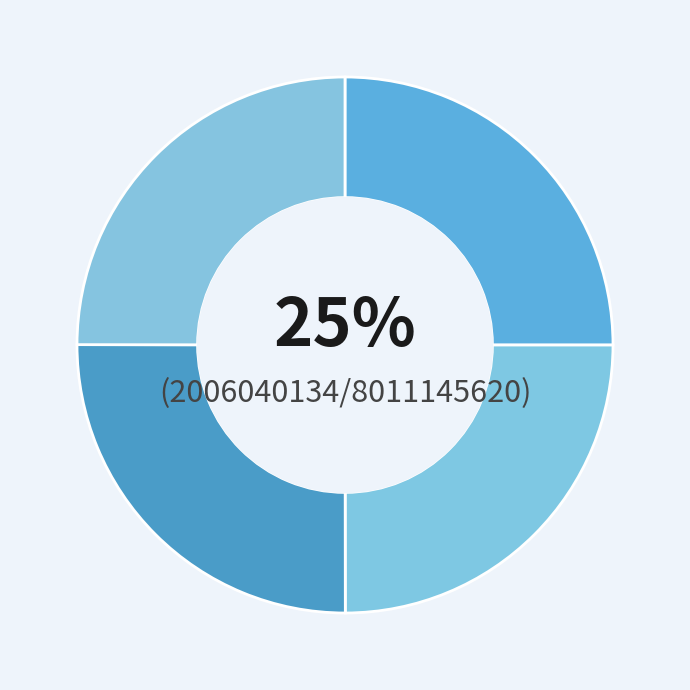

How many slices are in this pie chart?

4